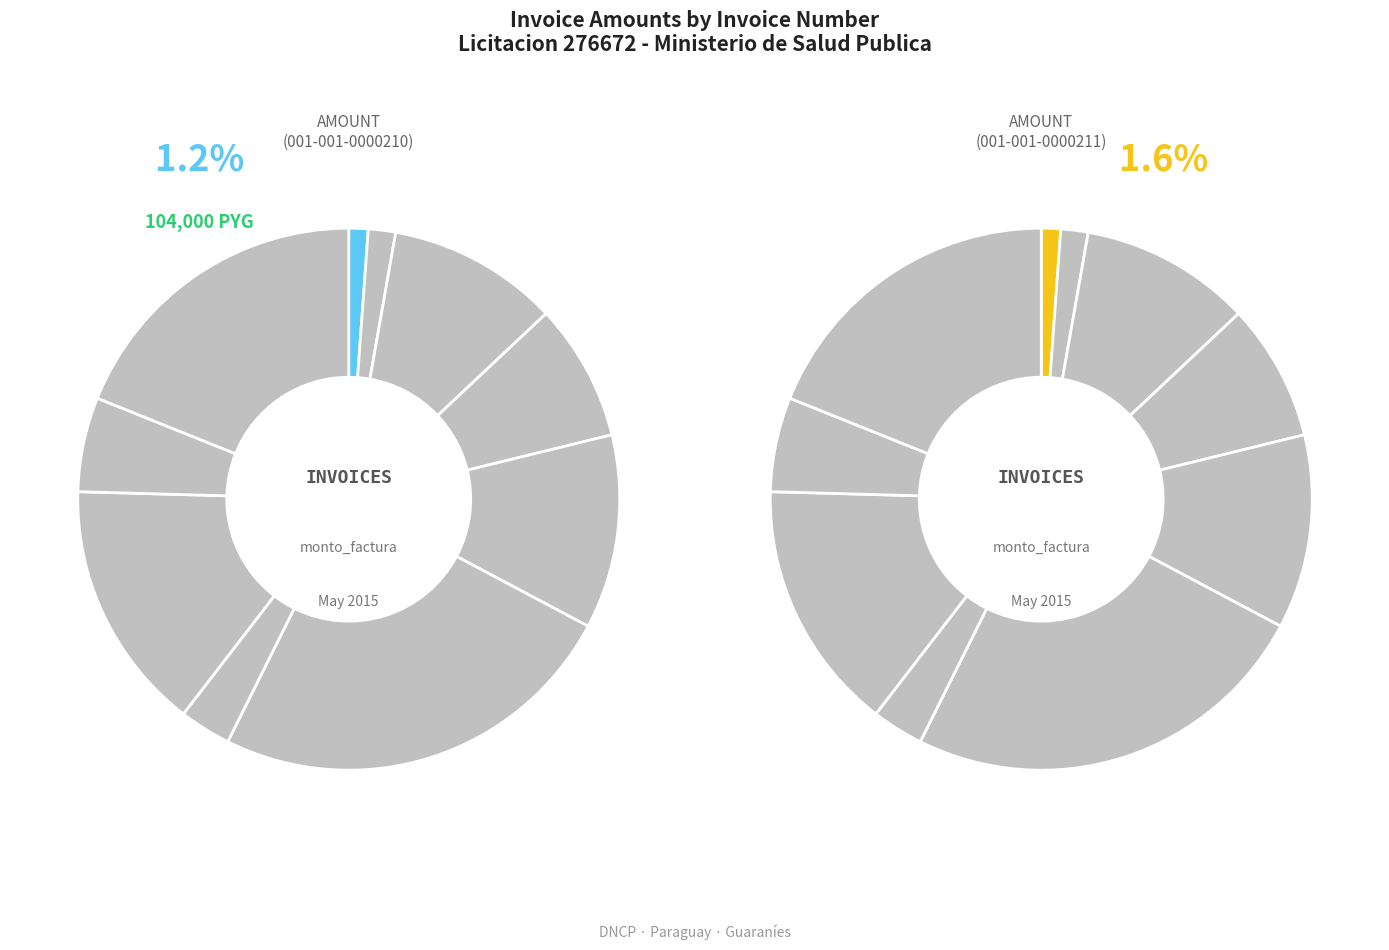

To the nearest percent, what percentage of the pie is 001-001-0000216?

19%